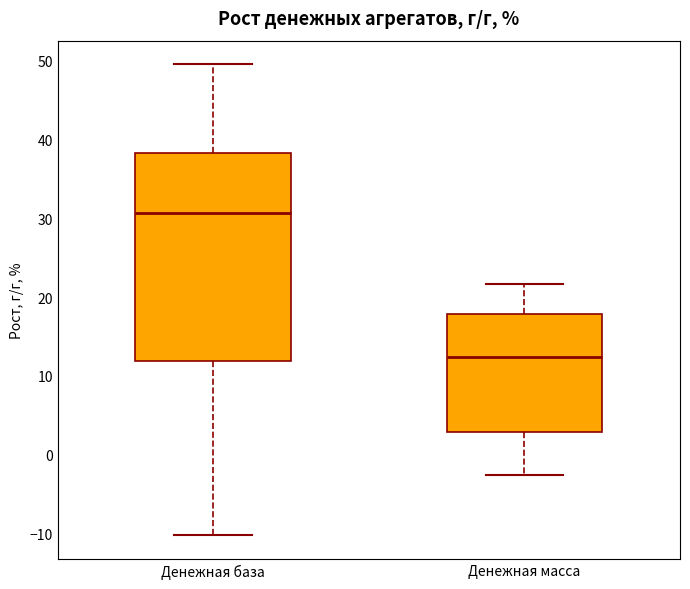

Which box's median line is the lowest?

Денежная масса